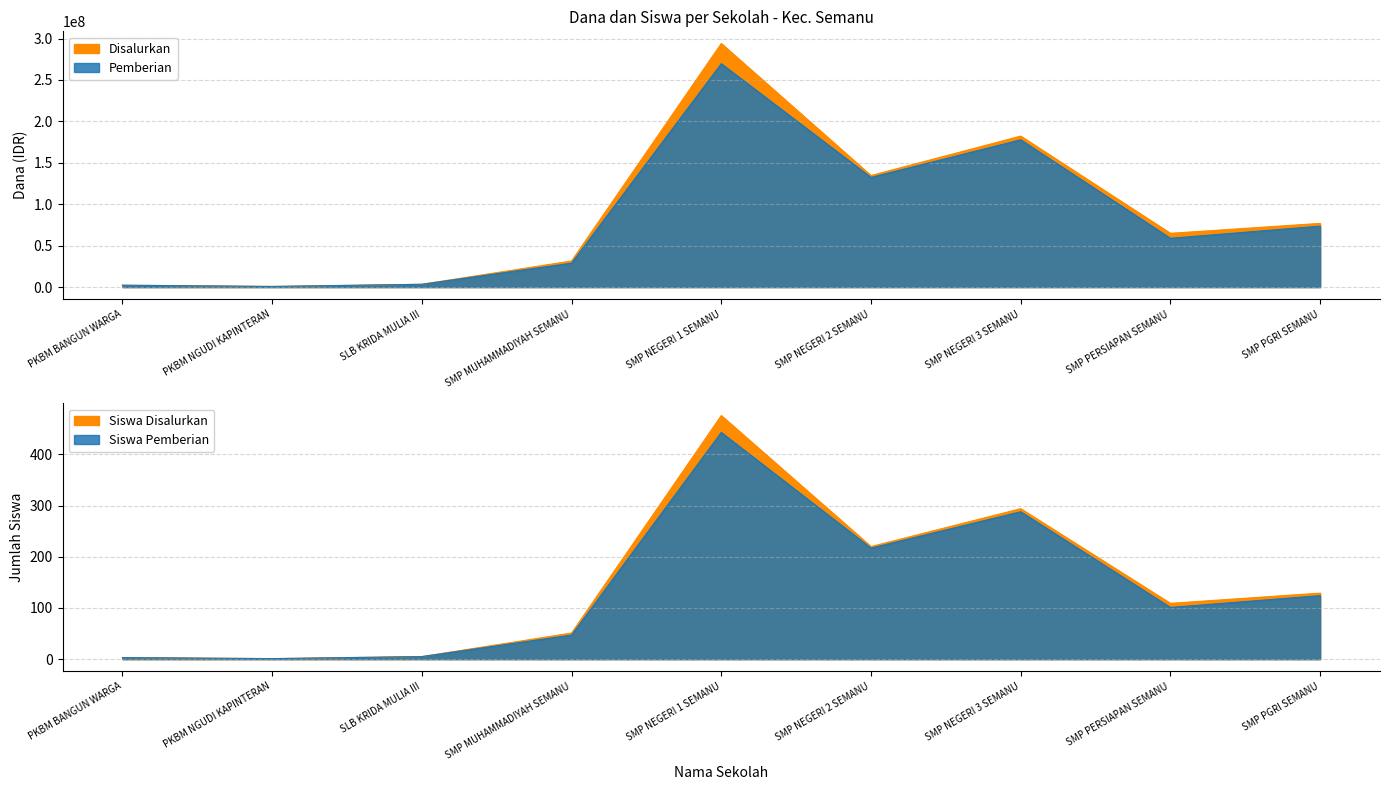

What is the difference between the highest and lowest values at PKBM BANGUN WARGA?

2249997